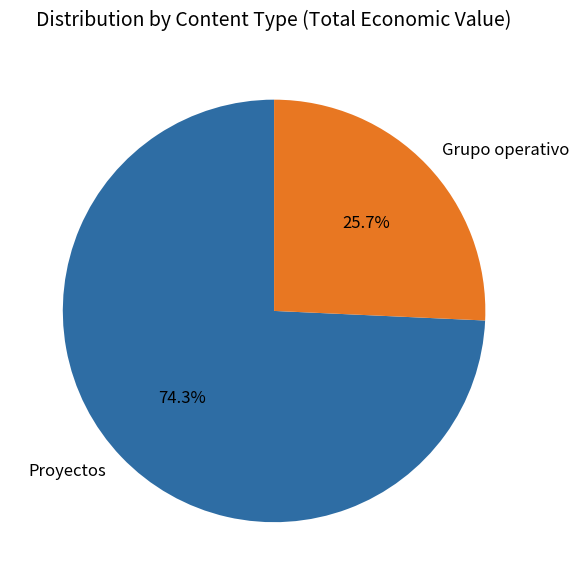

Count the number of slices in the pie.

2